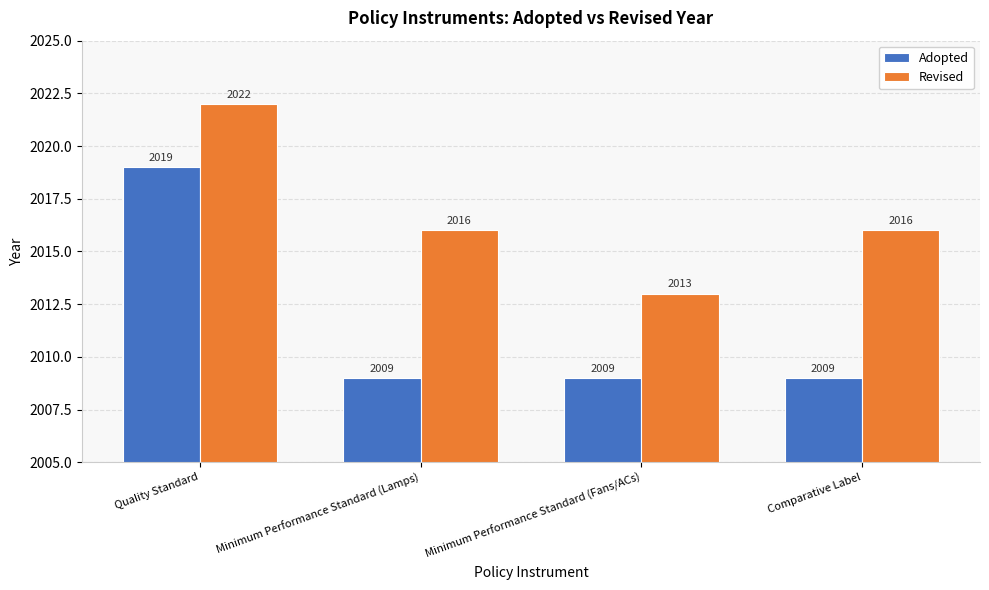

True or false: Revised has a value of 1243 at Quality Standard.

False